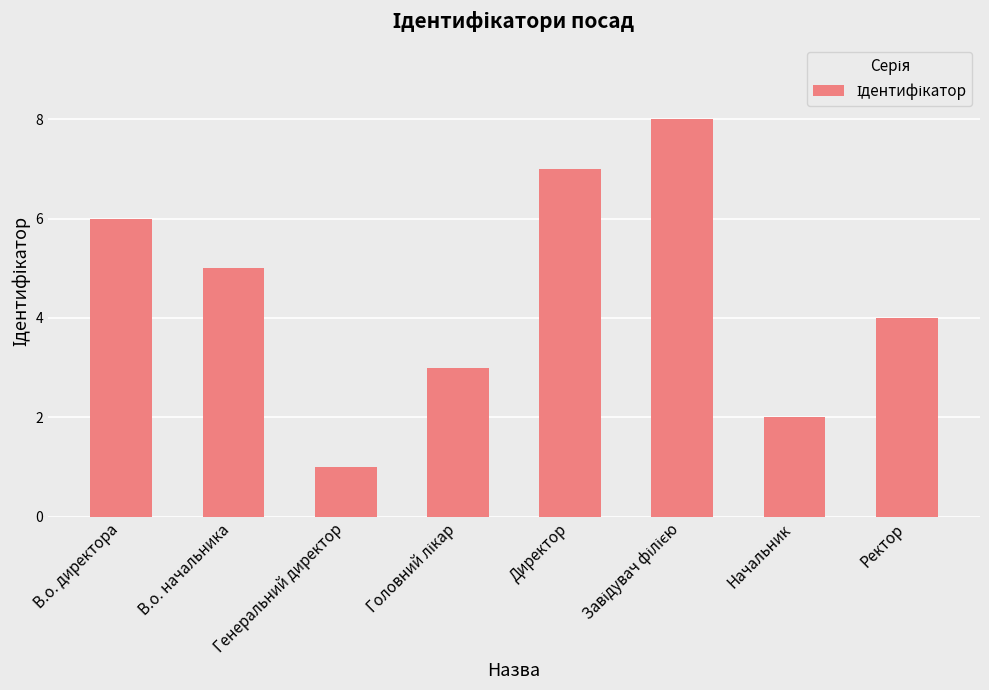

Reading right to left, list all the values displayed in this chart.

4	2	8	7	3	1	5	6